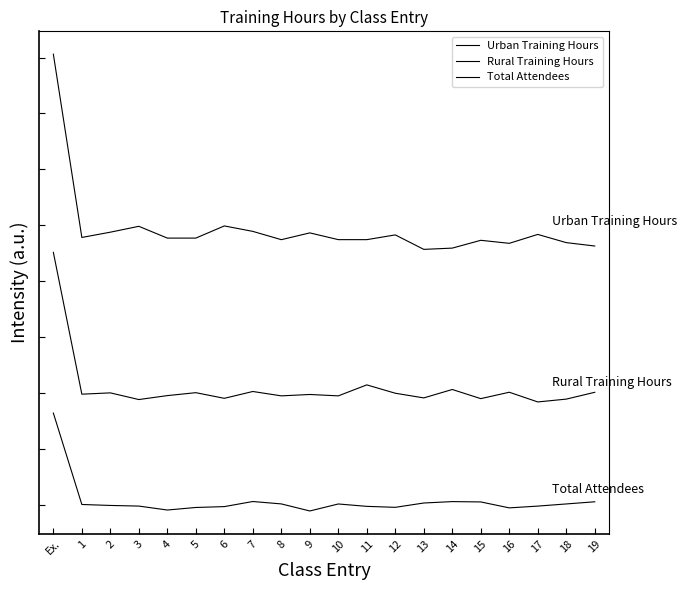

Which series has the largest total across all categories?

Urban Training Hours